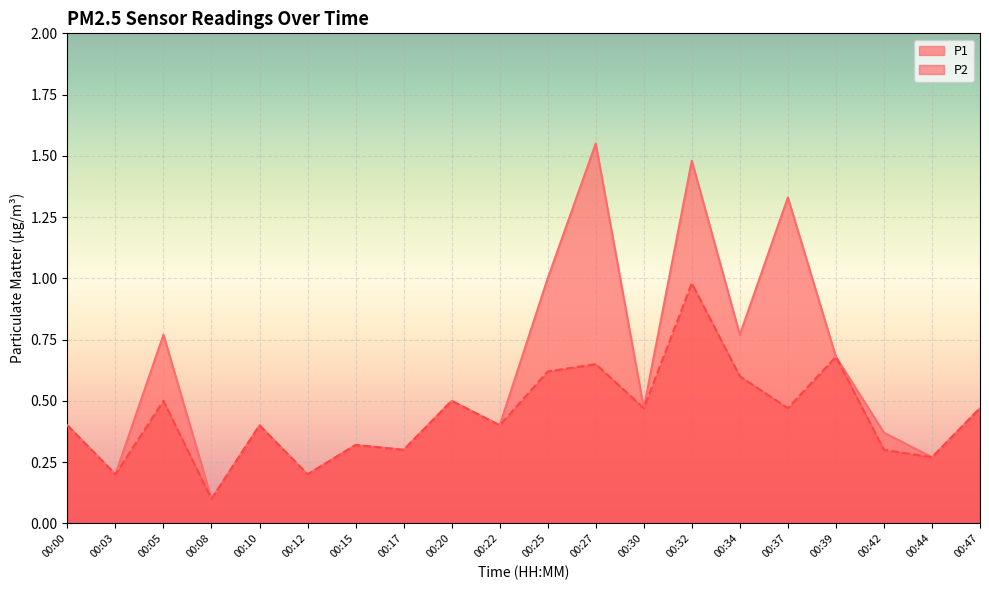

How many categories are shown in the chart?

20